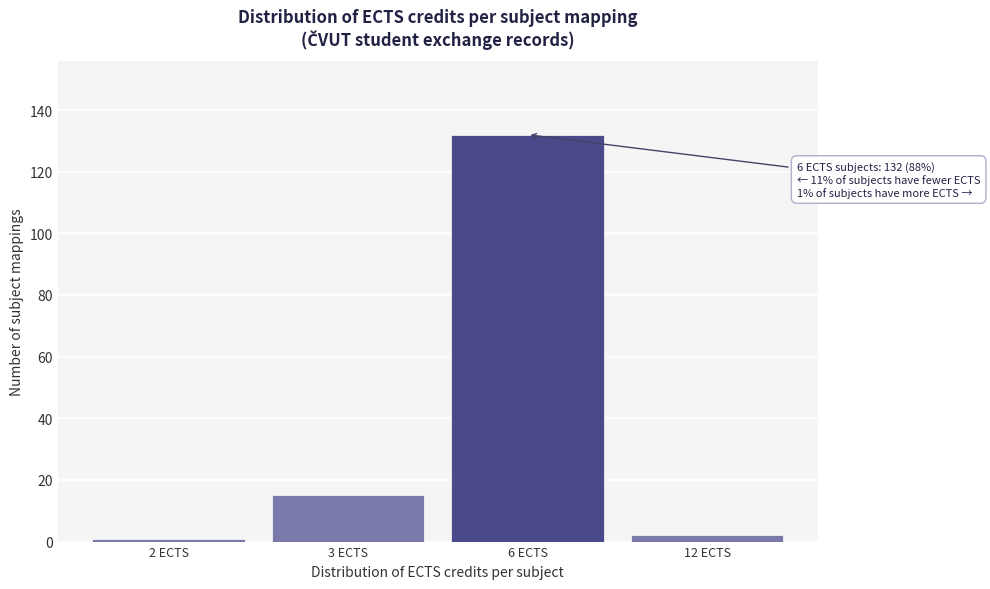

Reading left to right, list all the values displayed in this chart.

2 ECTS=1	3 ECTS=15	6 ECTS=132	12 ECTS=2